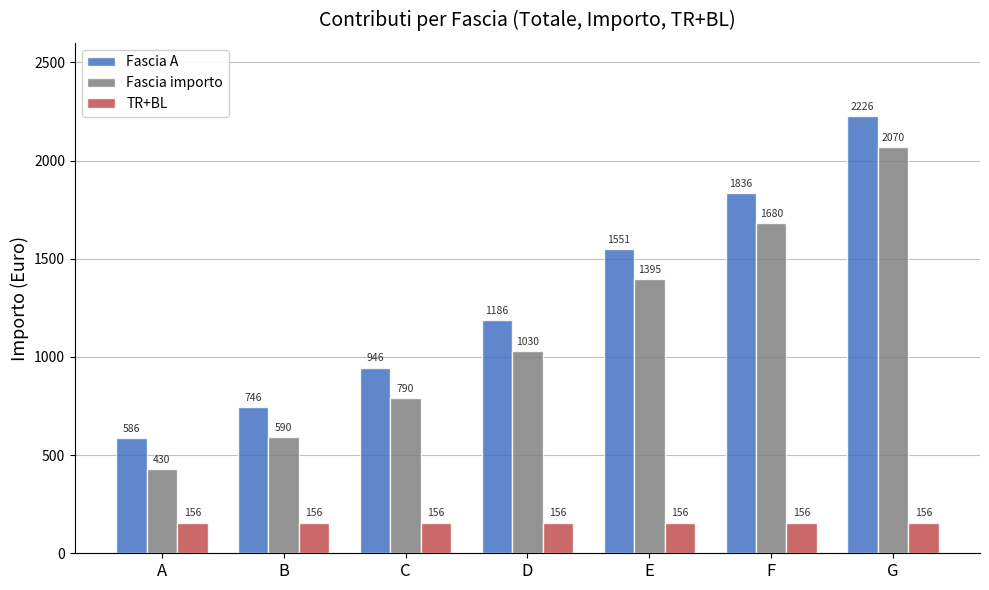

What is the difference between the highest and lowest values at B?

590